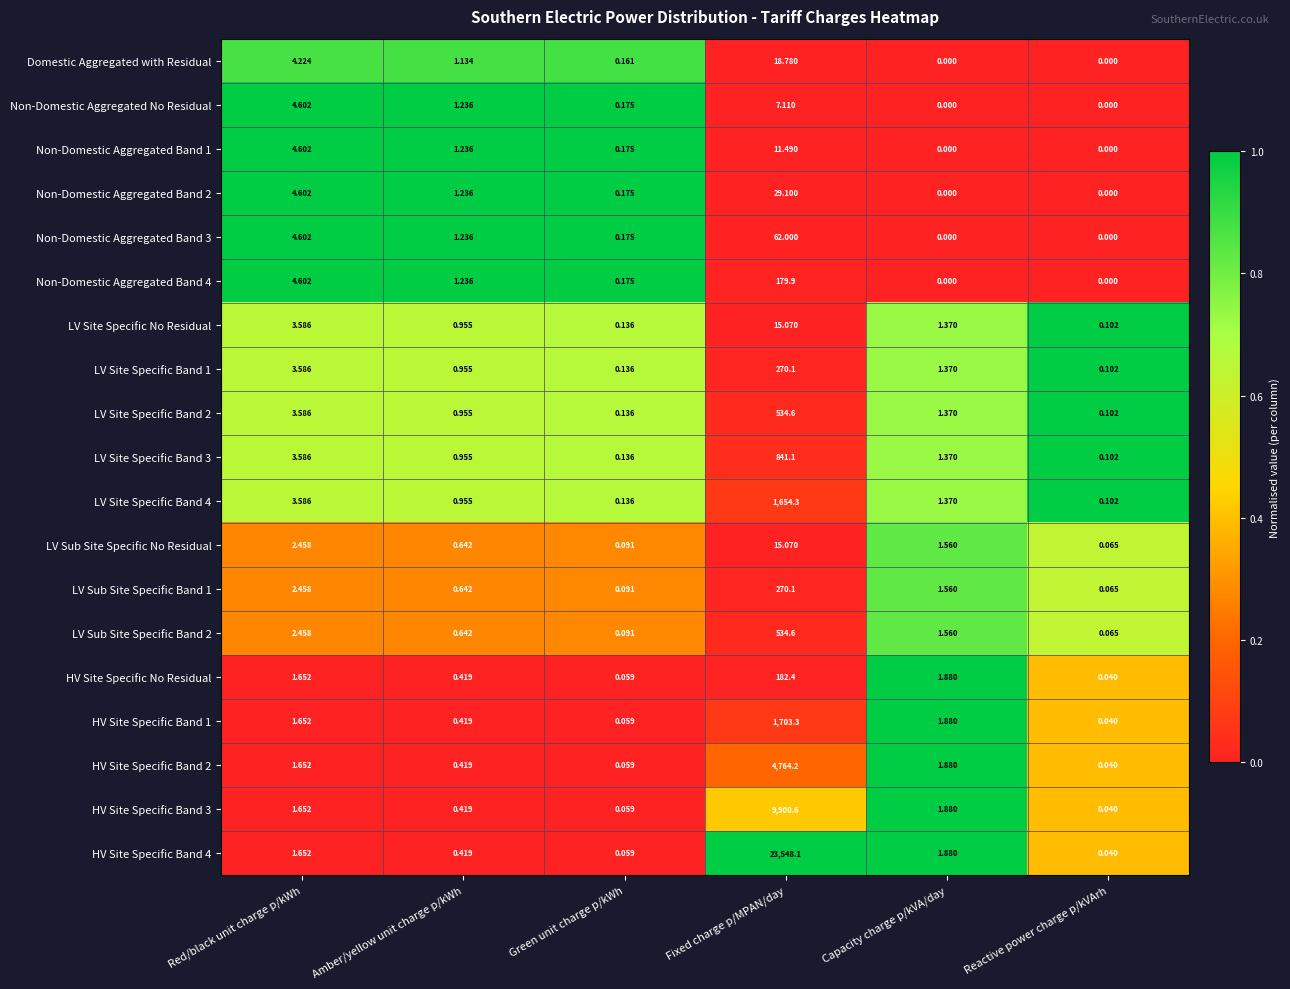

At which category does the chart reach its peak across all series?

Fixed charge p/MPAN/day